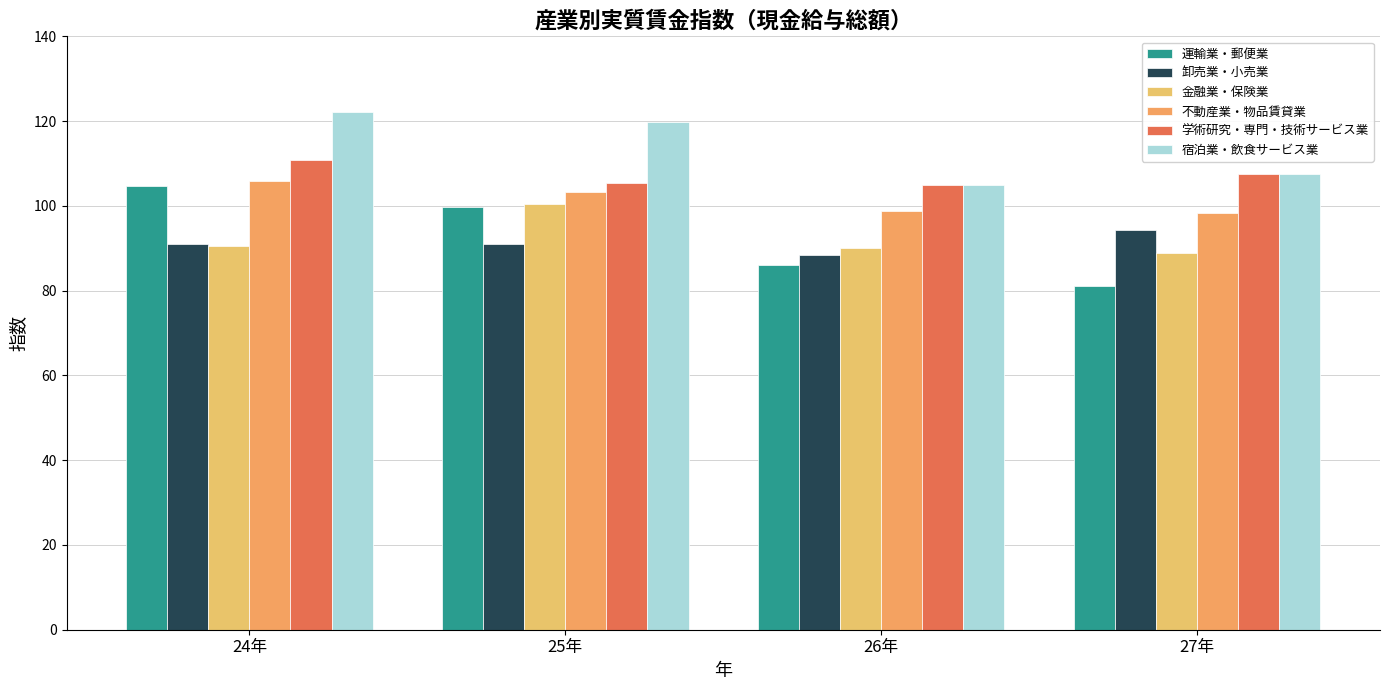

Is the value of 運輸業・郵便業 at 24年 greater than the value of 学術研究・専門・技術サービス業 at 25年?

No